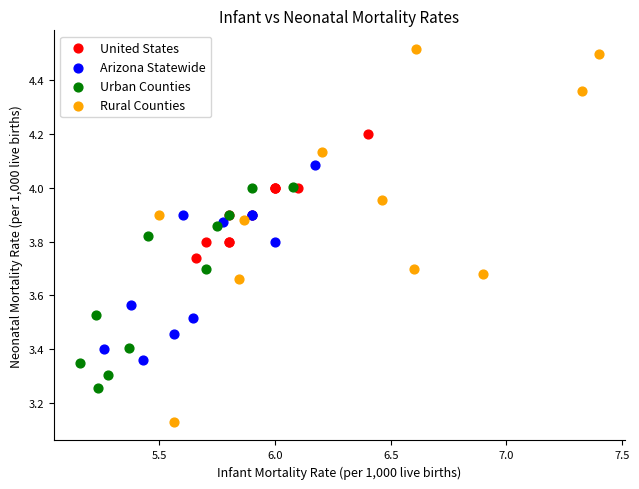

Which series has the widest spread of Y values?

Rural Counties